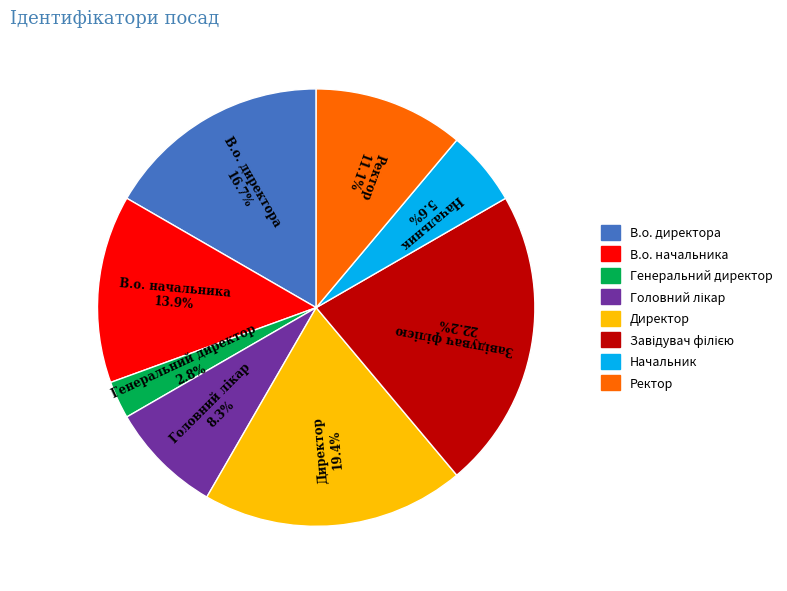

Does Начальник account for over 50% of the chart?

No